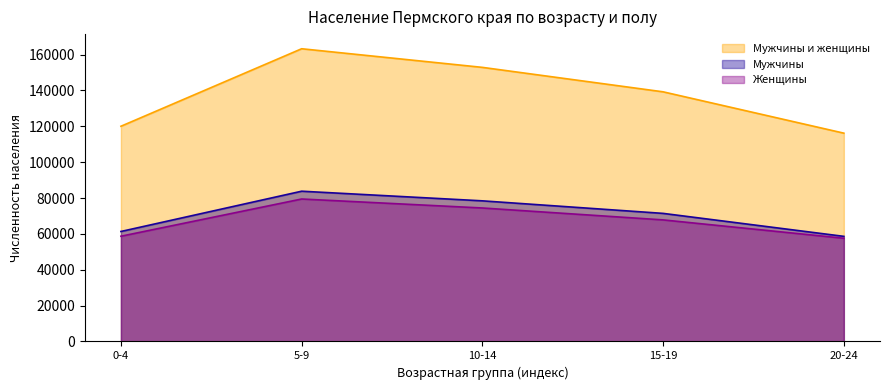

What are all the series names shown in the legend?

Мужчины и женщины, Мужчины, Женщины